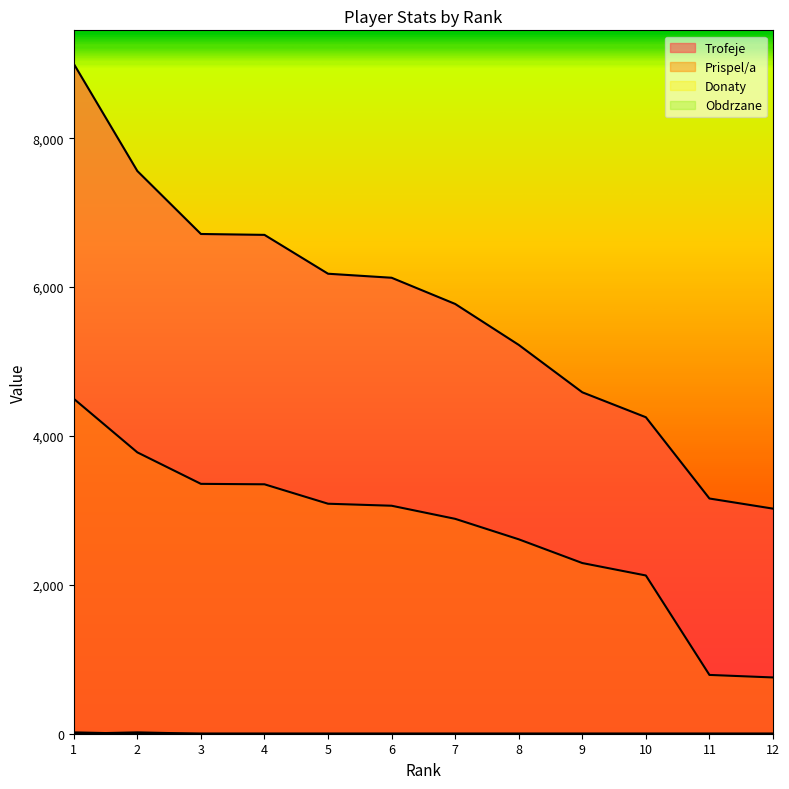

True or false: Donaty has more than 2 points higher than both neighbors.

False